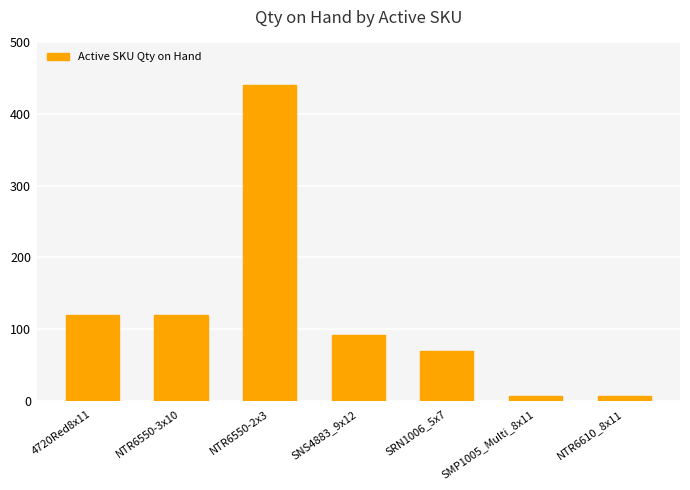

What is the change in value from SNS4883_9x12 to NTR6610_8x11?

-85